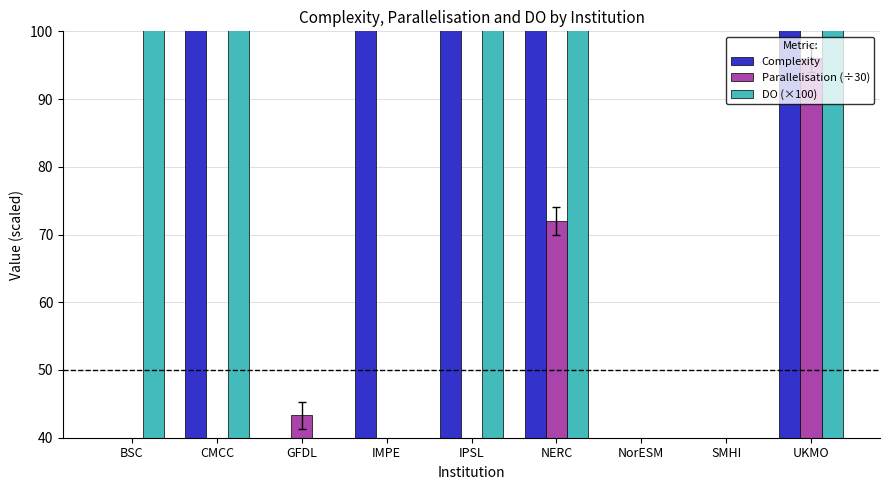

What position from the left is IMPE?

4